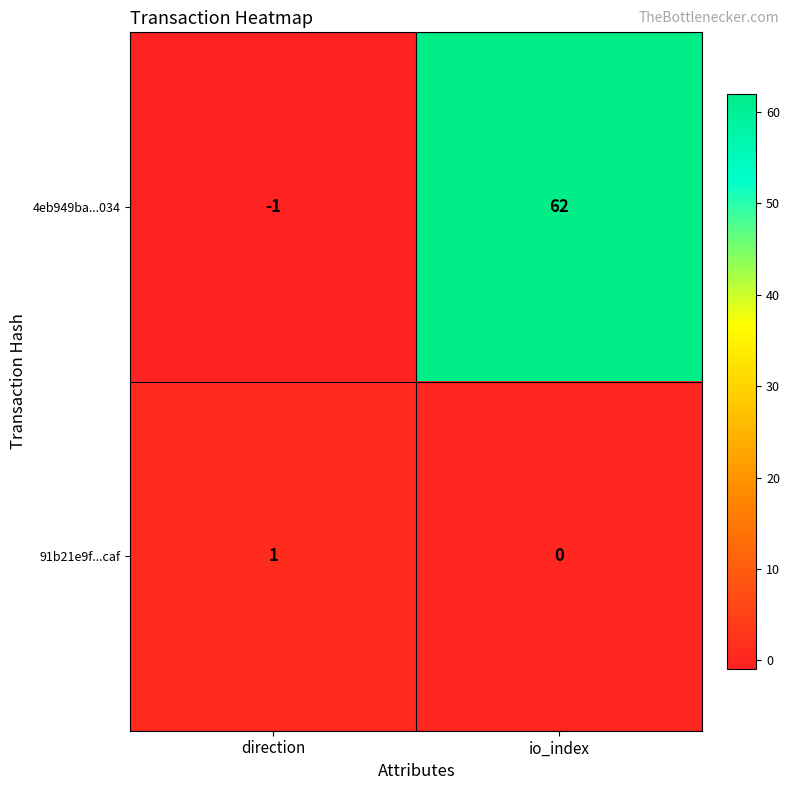

At which label does 4eb949ba...034 reach its minimum?

direction